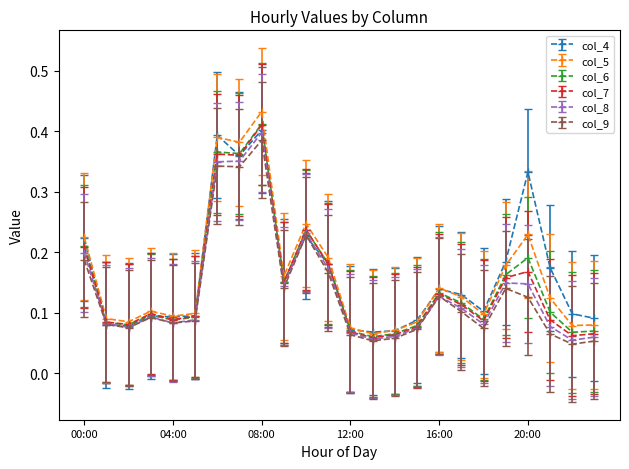

How many col_6 values are between 0 and 1?

24